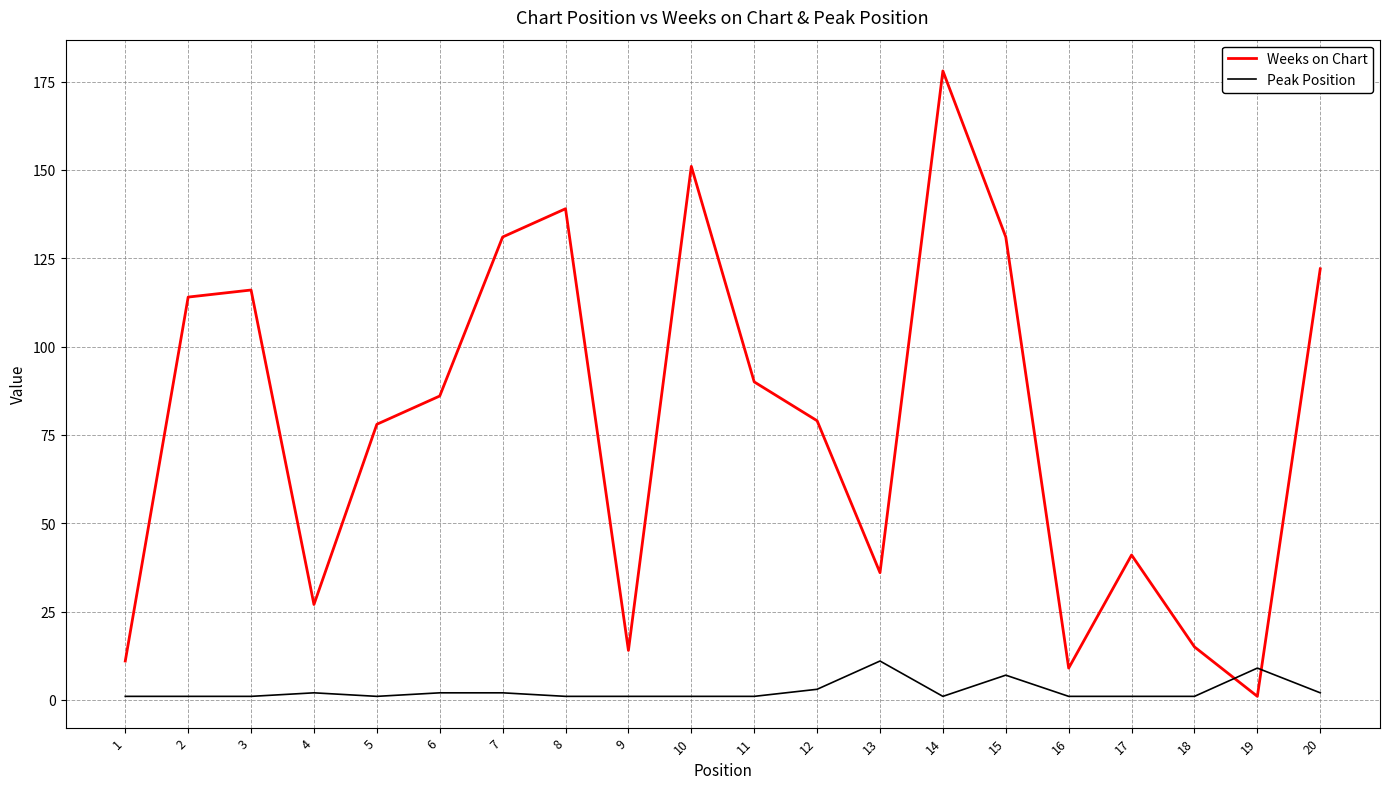

How many interior local valleys does the Weeks on Chart series have?

5